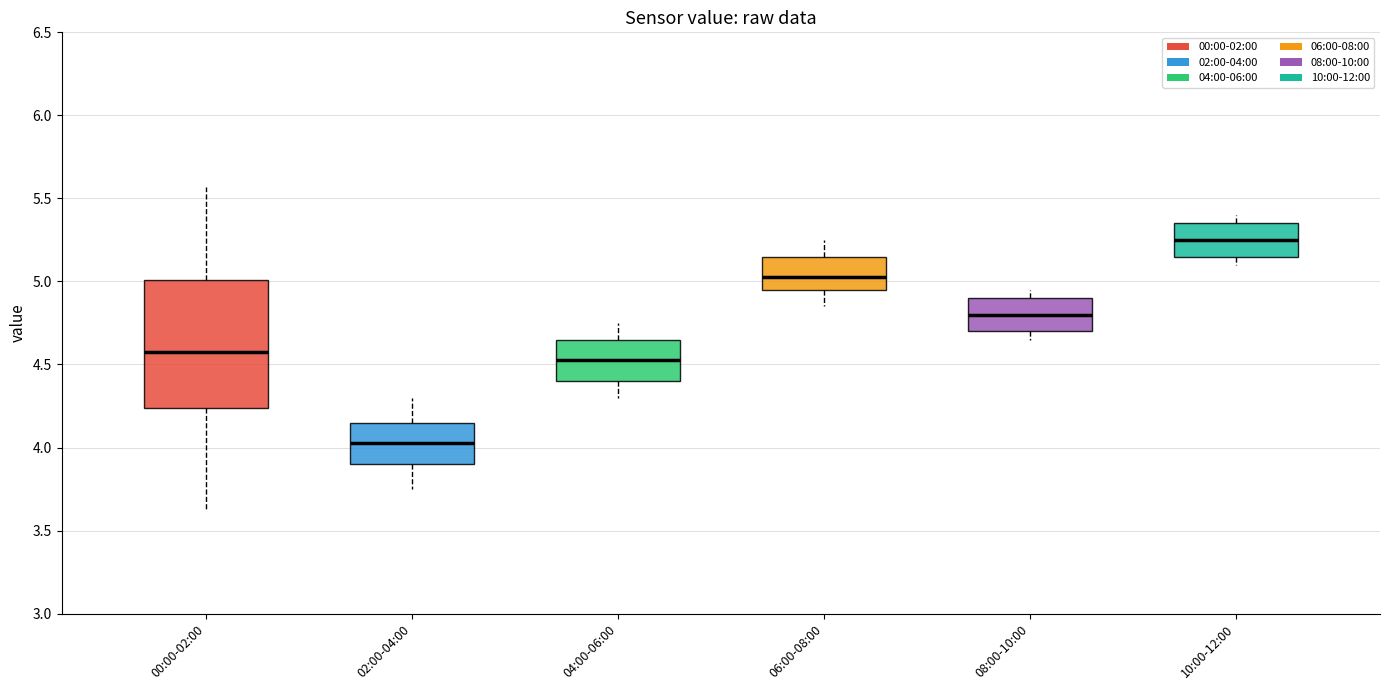

Comparing the boxes themselves (not the whiskers), which one is the tallest?

00:00-02:00